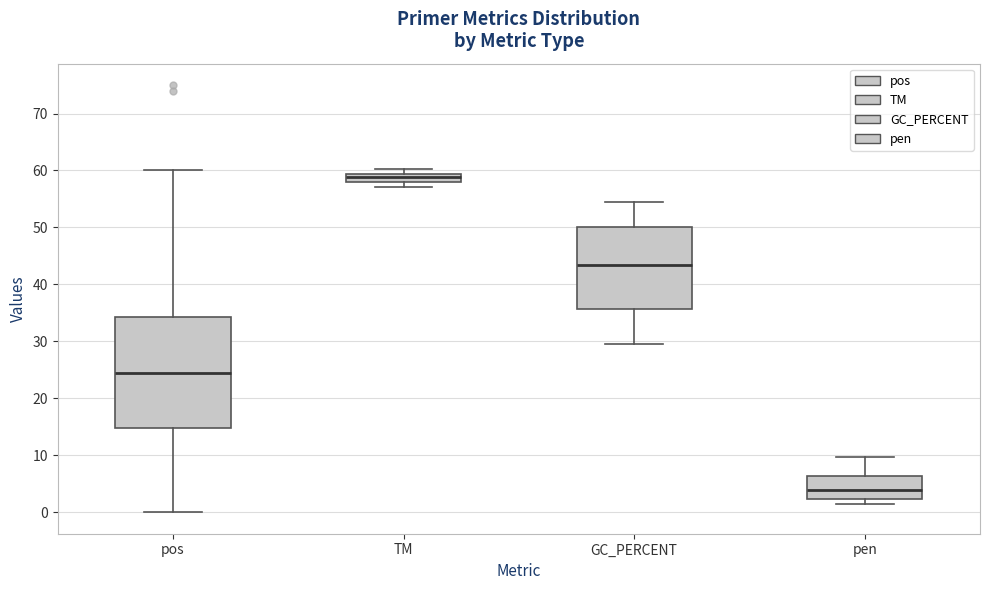

Which box's median line is the highest?

TM